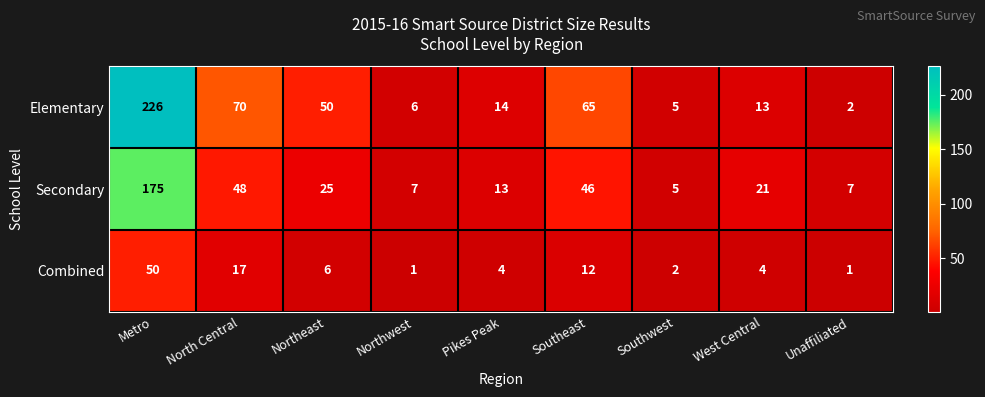

What is the spread (max minus min) of values at Pikes Peak?

10